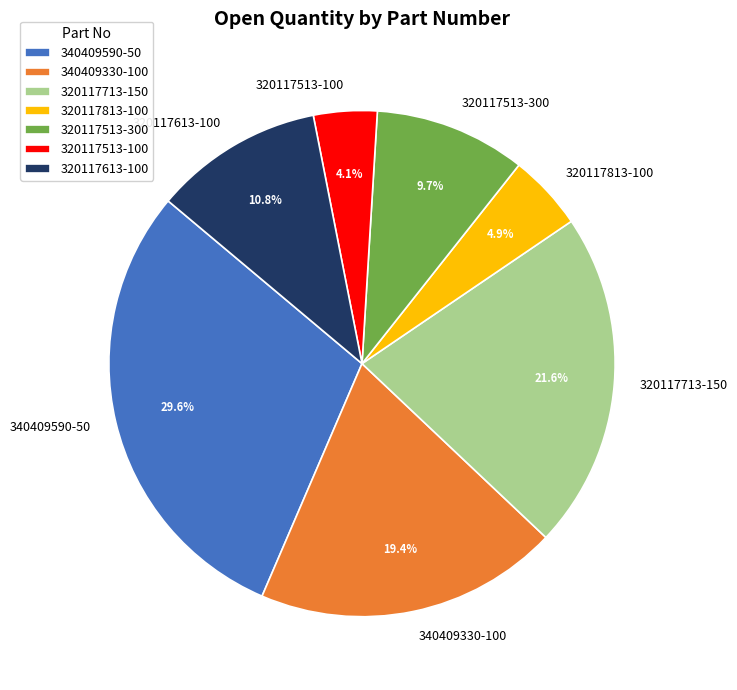

Which slice is the smallest?

320117513-100